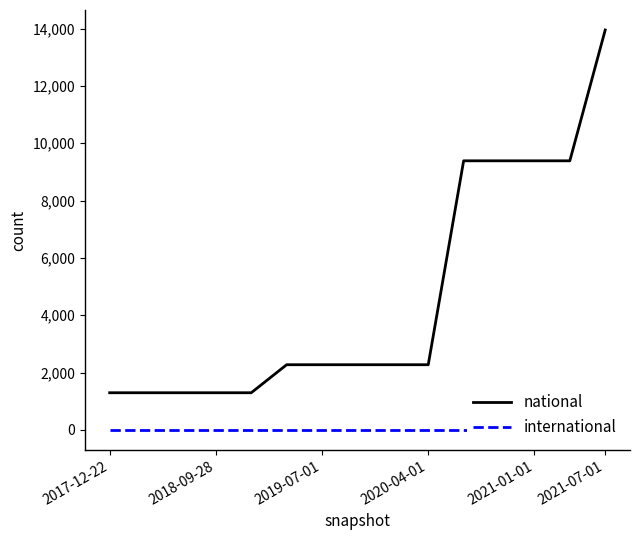

Reading left to right, transcribe all the data shown in this chart.

national: 1295	1295	1295	1295	1295	2273	2273	2273	2273	2273	9388	9388	9388	9388	13953
international: 0	0	0	0	0	0	0	0	0	0	0	0	0	0	0